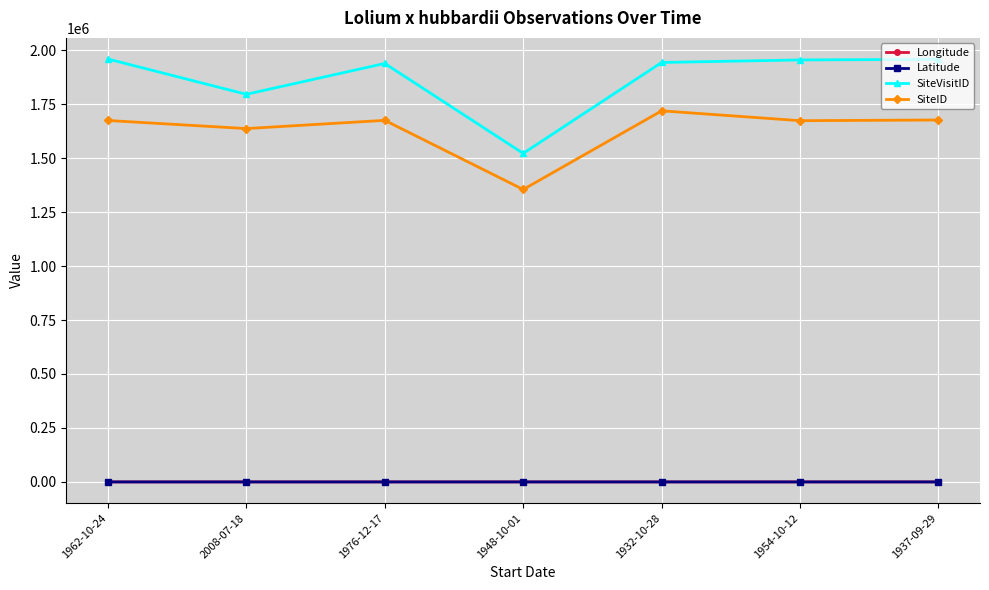

True or false: Latitude and SiteID intersect in this chart.

False